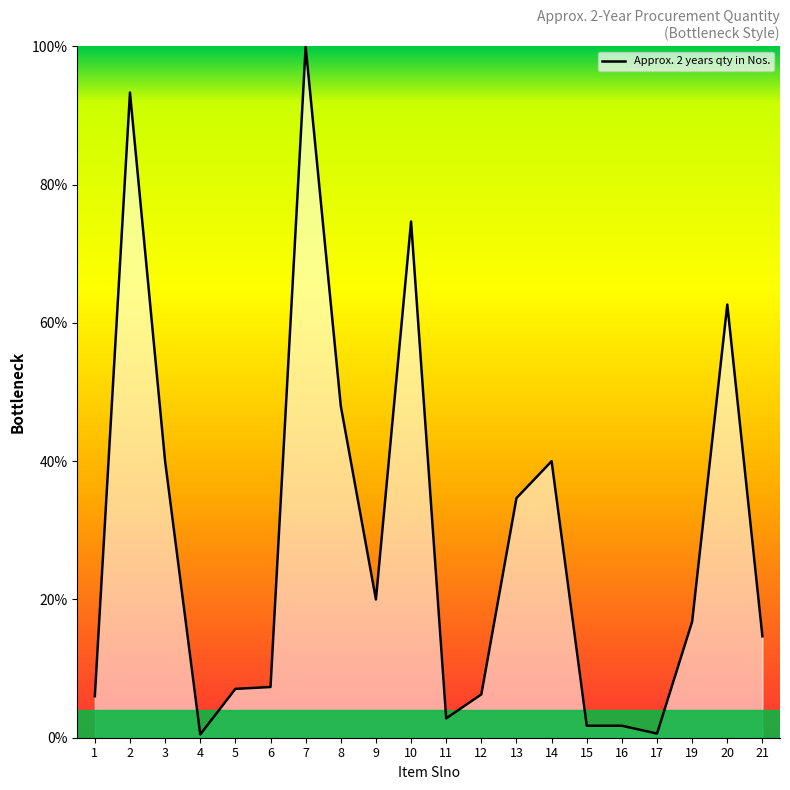

True or false: the data shows 1.7 at 15.

True